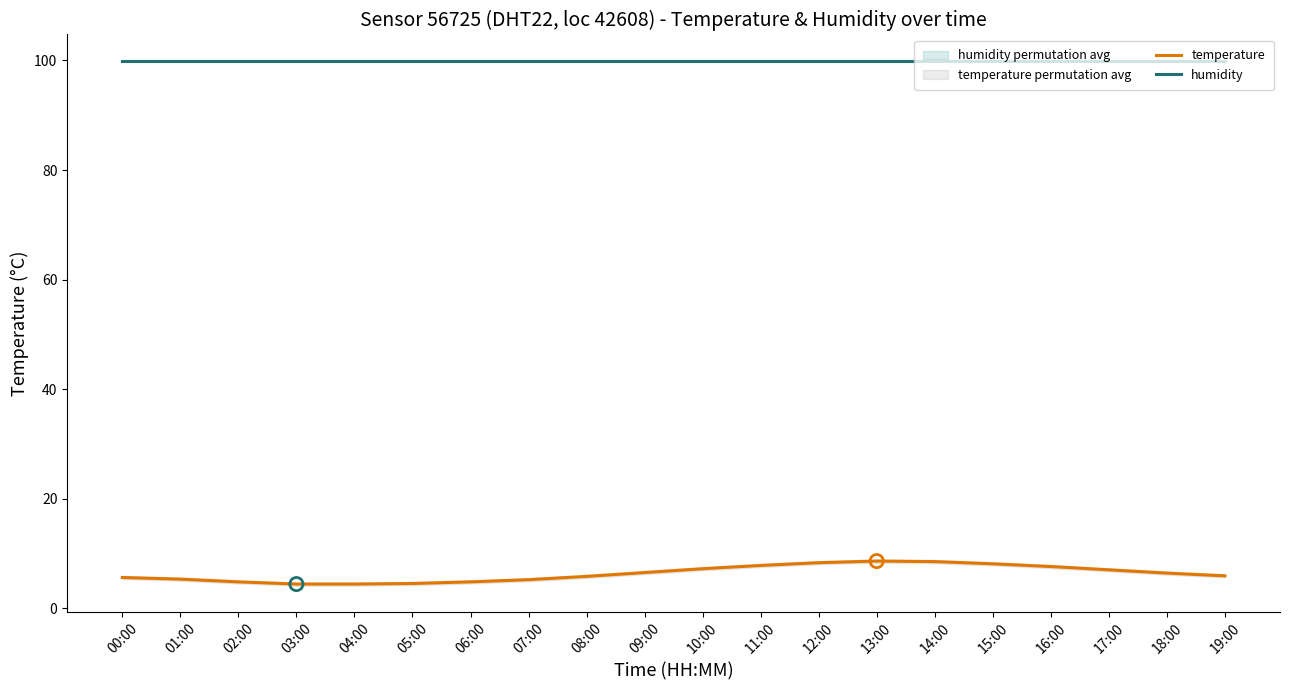

Which series has the widest spread of Y values?

temperature